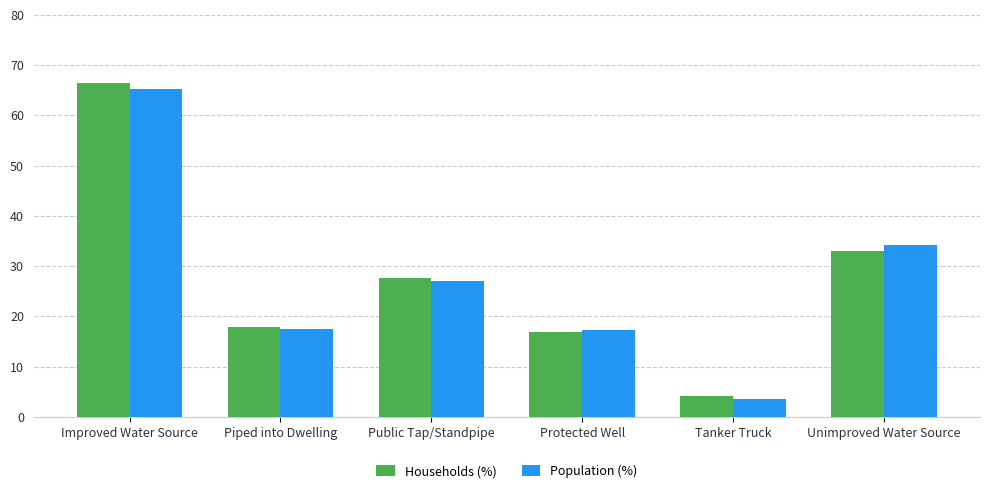

Which series changed the most between Improved Water Source and Protected Well?

Households (%)